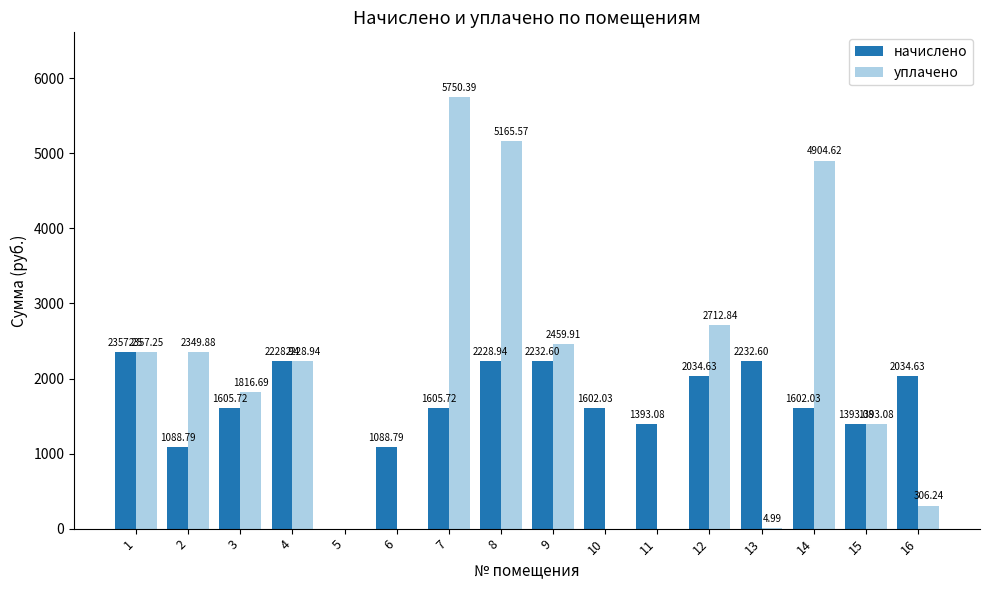

What is the sum of all начислено values?

26728.8